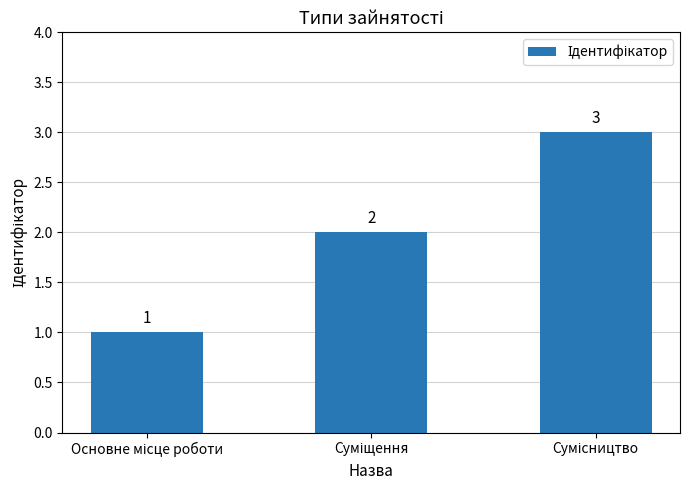

What is the value of the 3rd bar from the left?

3